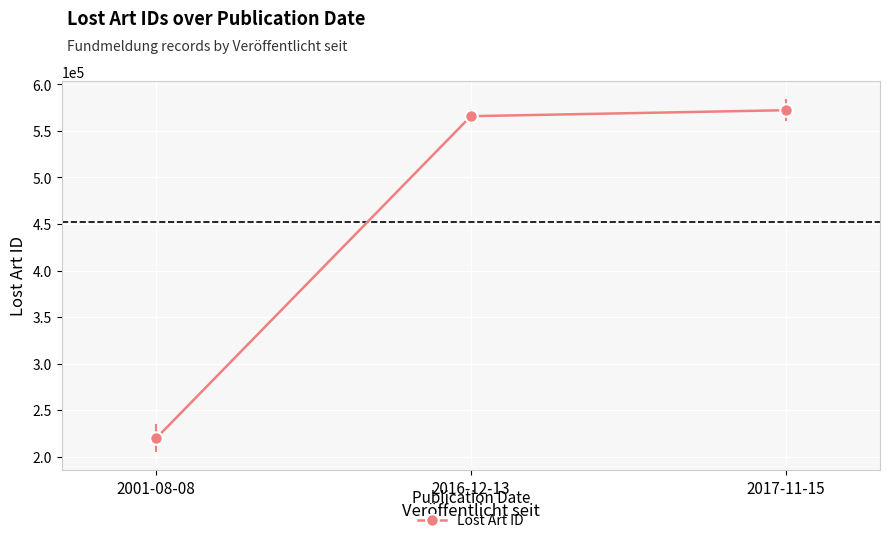

What is the difference between the second highest and minimum values?

346044.5